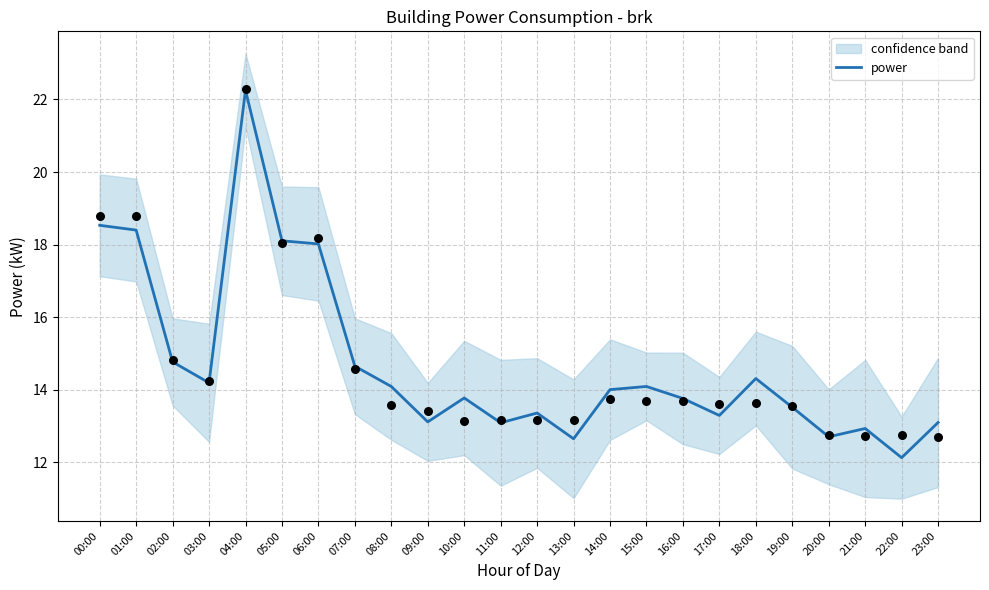

What is the change in value from 18:00 to 19:00?

-0.8